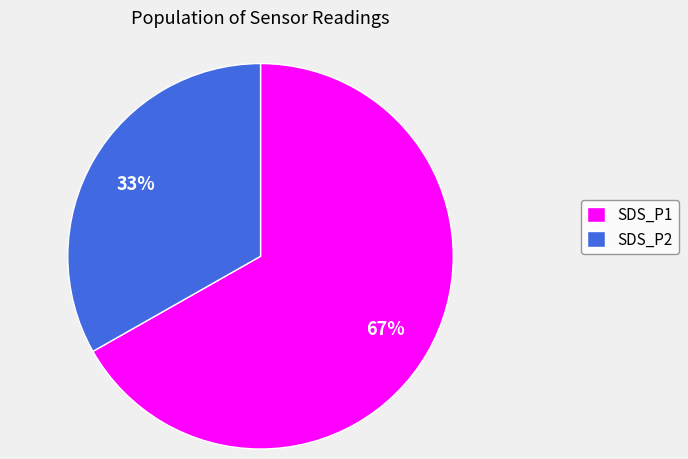

Does SDS_P1 represent more than half of the total?

Yes